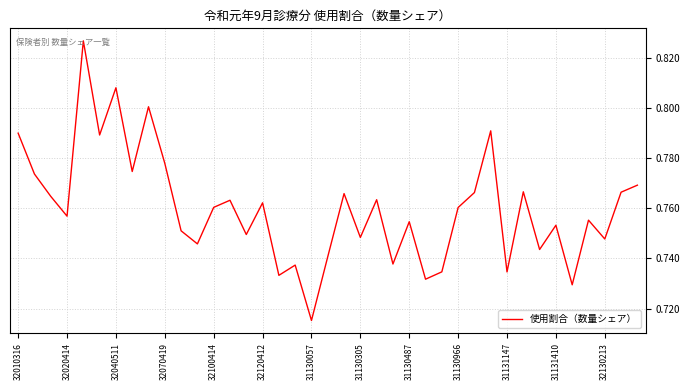

Does the chart have visible grid lines?

Yes